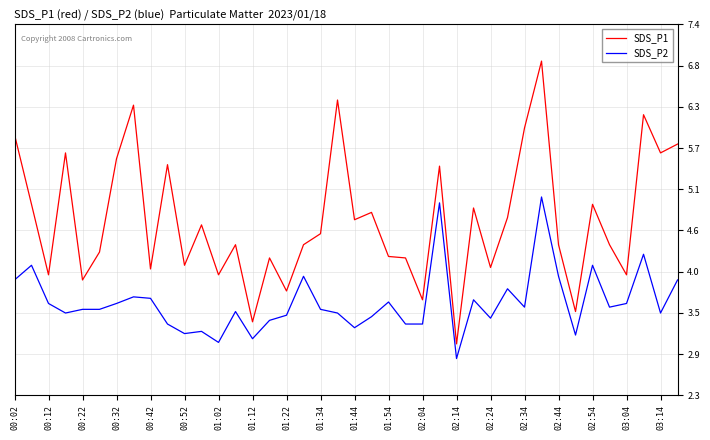

True or false: SDS_P2 and SDS_P1 intersect in this chart.

False